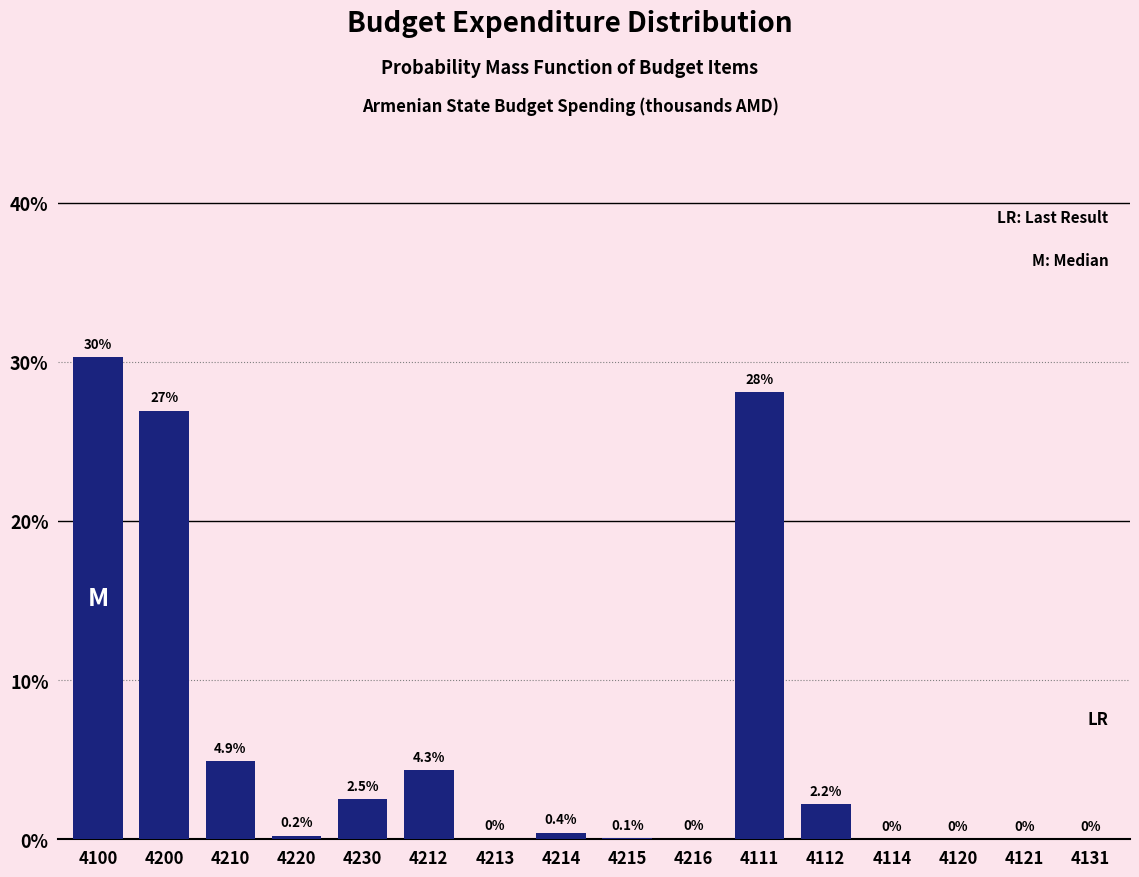

Read the value at 4210.

4.9